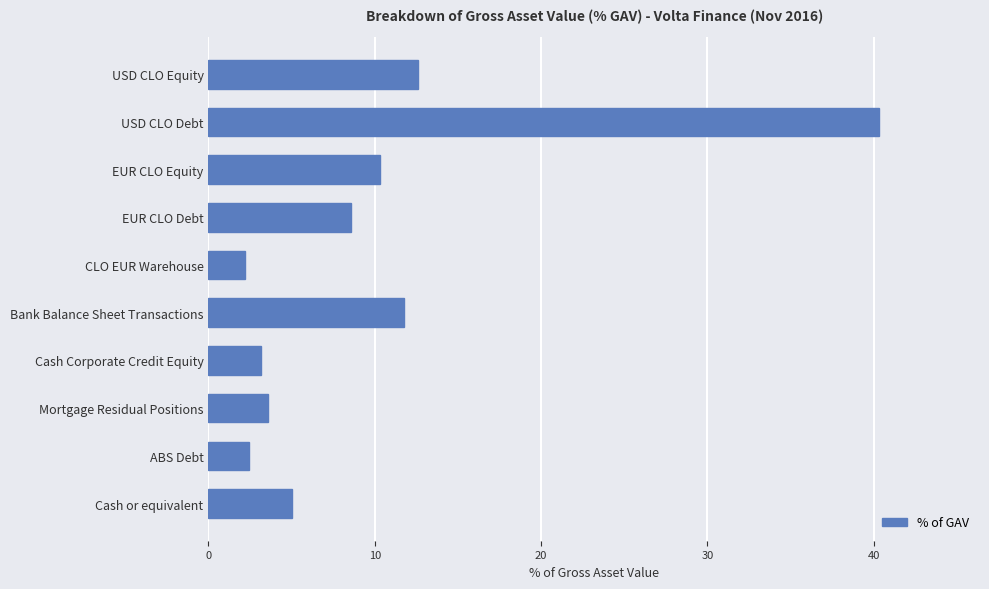

Is it true that the value at EUR CLO Debt is 8.6?

True